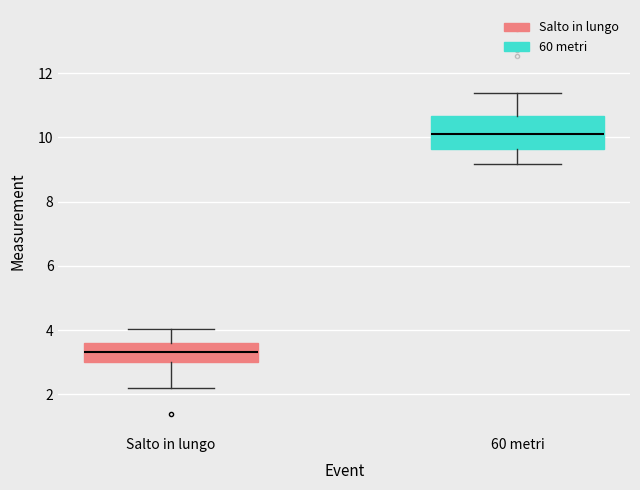

Comparing the boxes themselves (not the whiskers), which one is the tallest?

60 metri